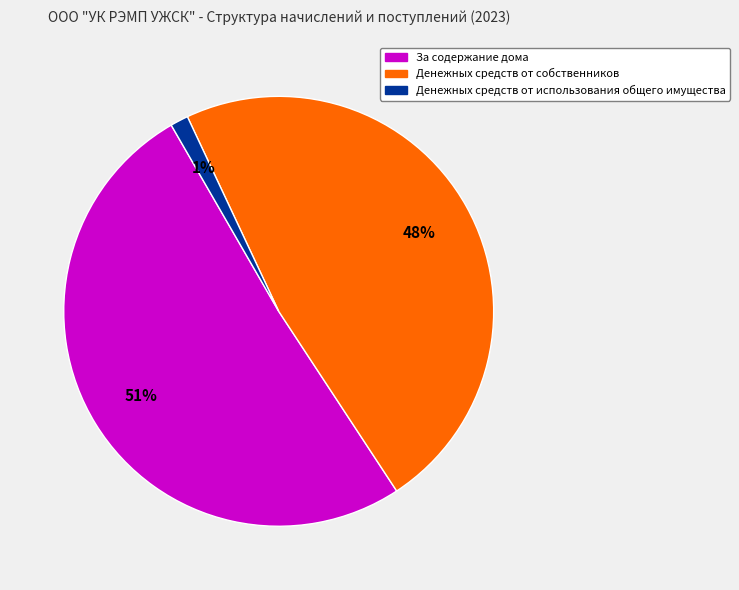

To the nearest percent, what is the difference between the largest and smallest slice percentages?

50%